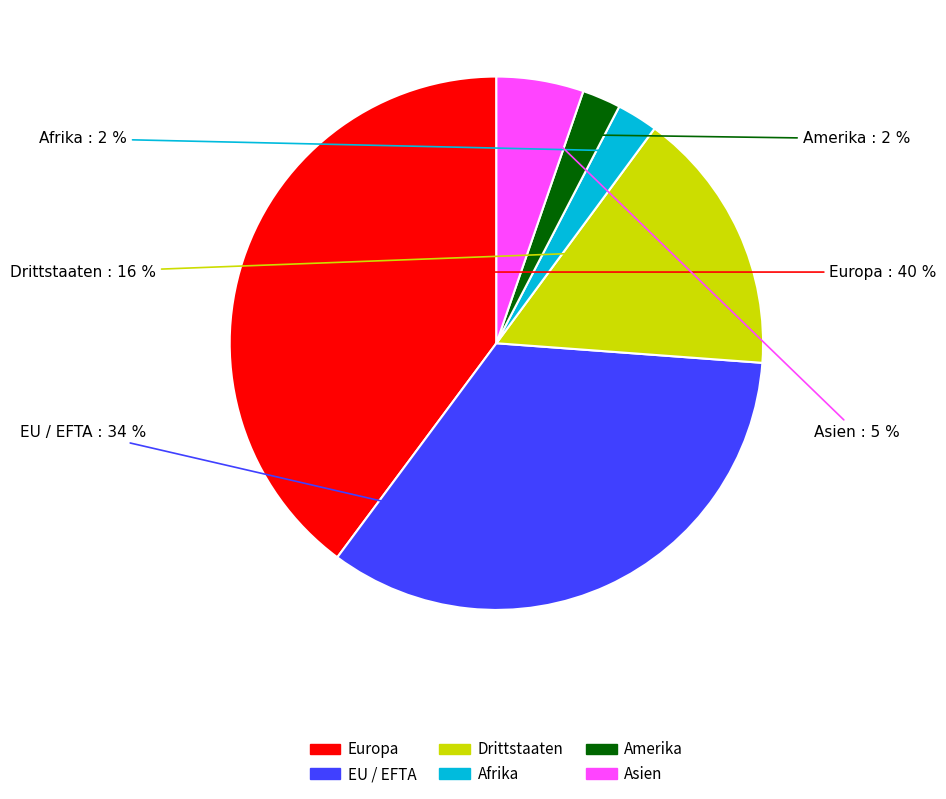

Which has a higher value, Afrika or EU / EFTA?

EU / EFTA